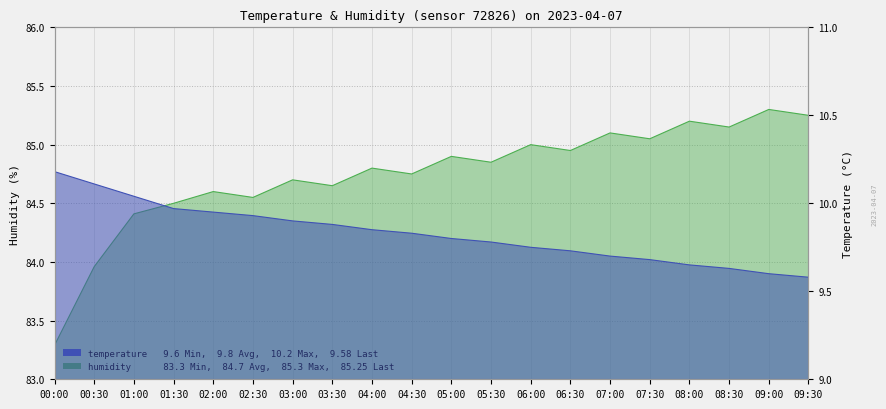

Is it true that humidity_line equals 50.0 at 08:00?

False